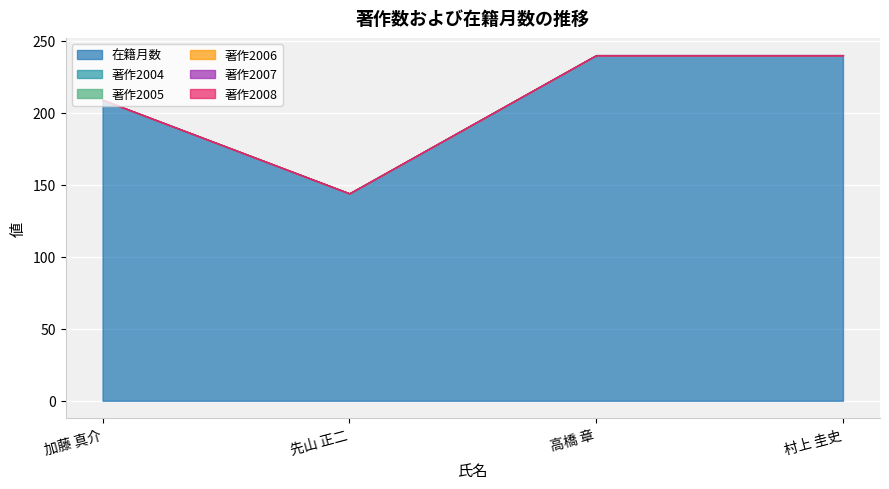

True or false: 著作2007 and 著作2008 intersect in this chart.

False